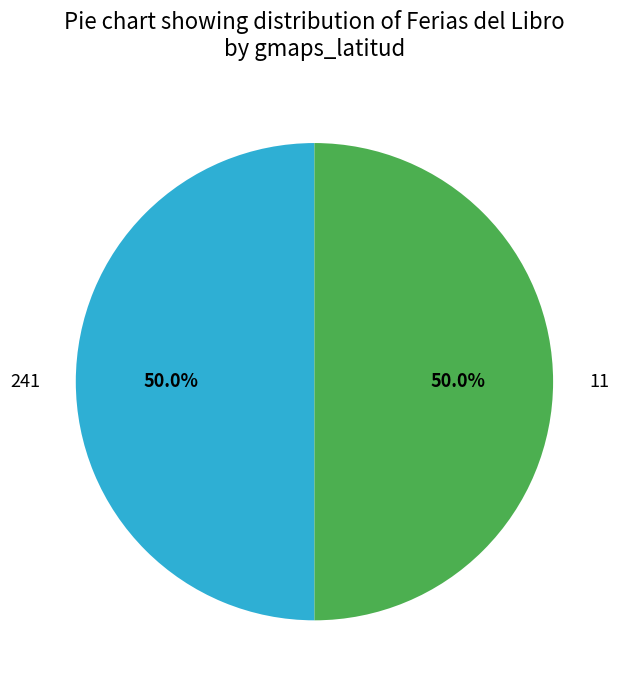

Combined, what portion of the pie is 241 and 11?

100.0%